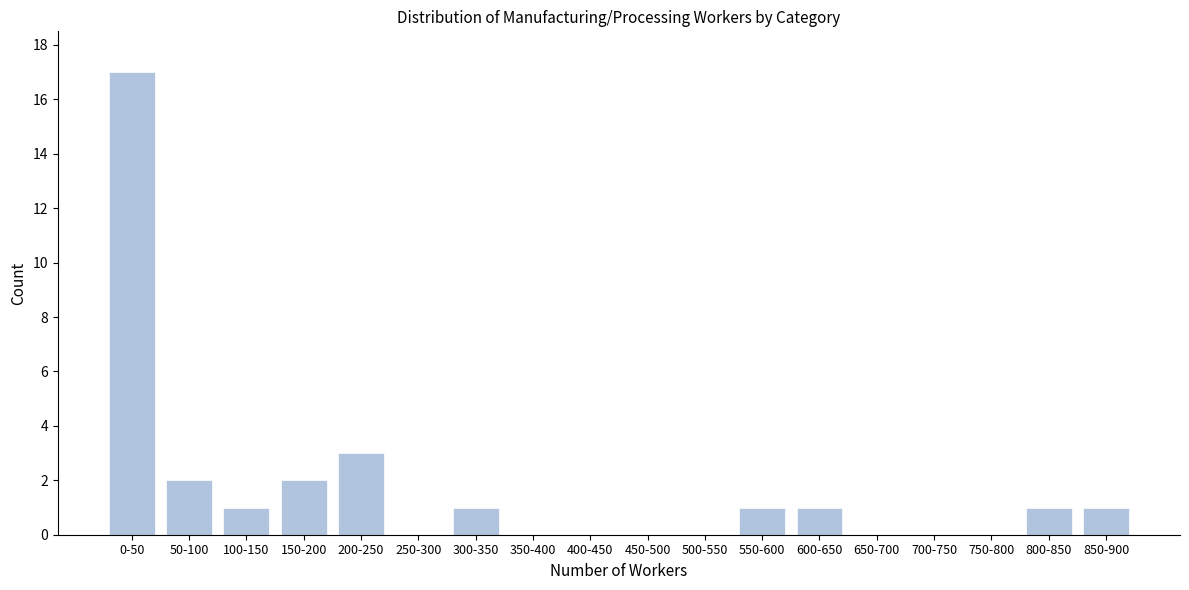

Reading left to right, transcribe all the data shown in this chart.

0-50=17	50-100=2	100-150=1	150-200=2	200-250=3	250-300=0	300-350=1	350-400=0	400-450=0	450-500=0	500-550=0	550-600=1	600-650=1	650-700=0	700-750=0	750-800=0	800-850=1	850-900=1